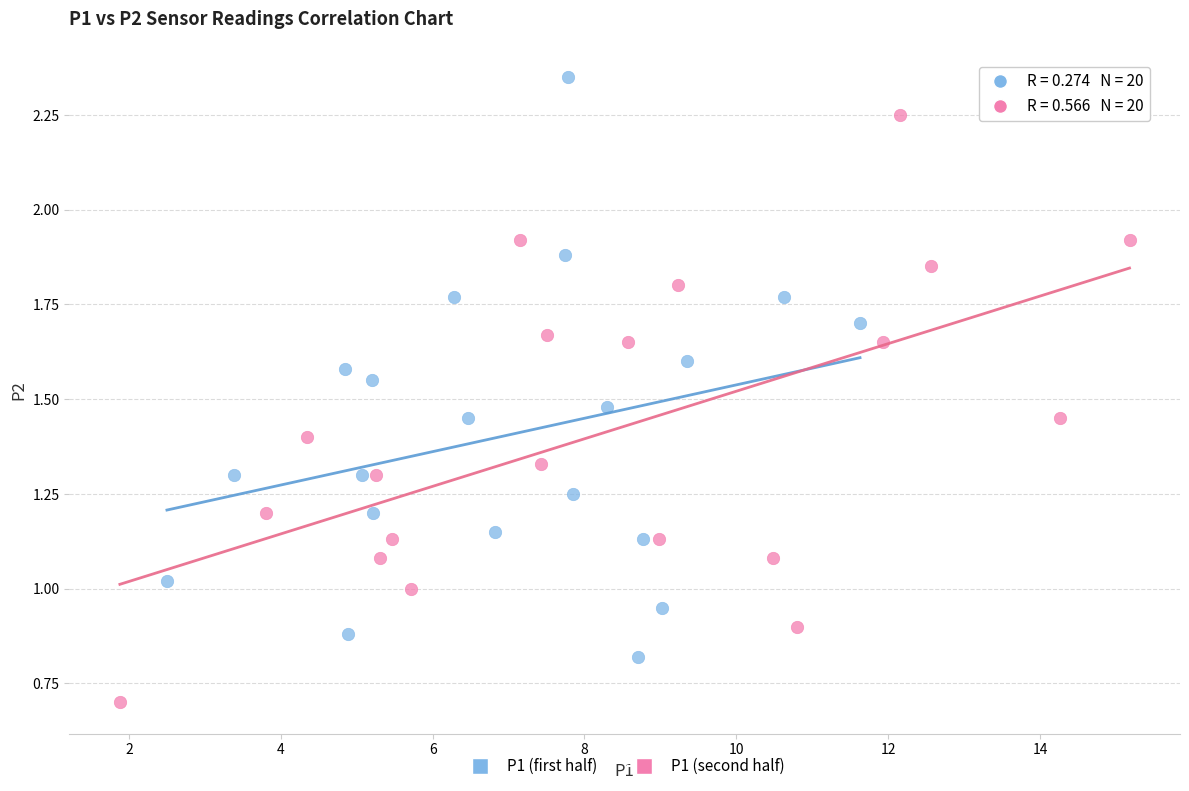

Which series contains the highest Y value?

P1 (first half)